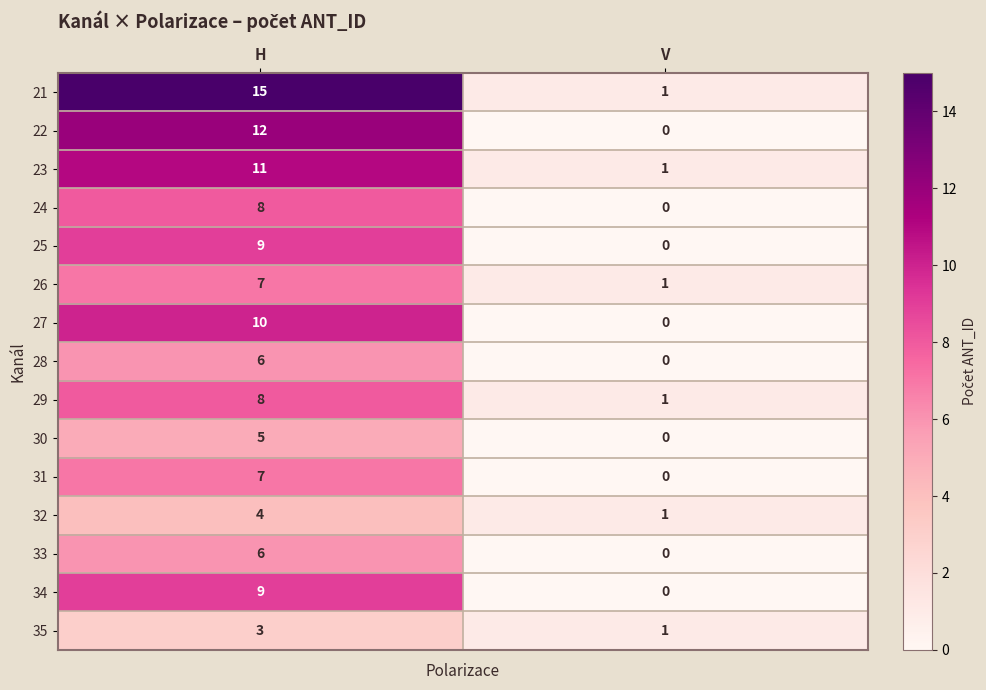

What is the approximate value of 31 at H?

7